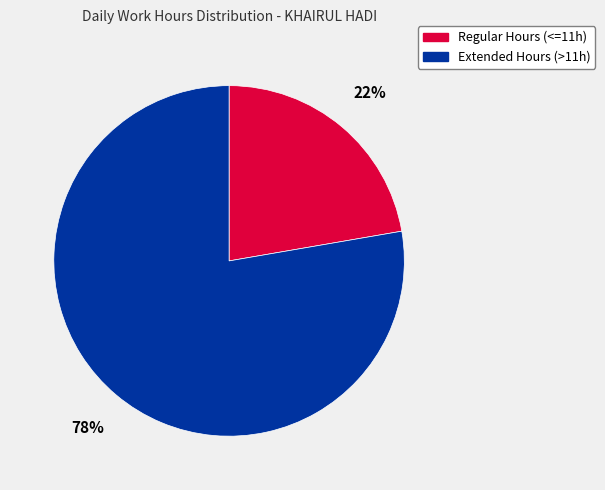

To the nearest percent, what is the average slice percentage?

50%